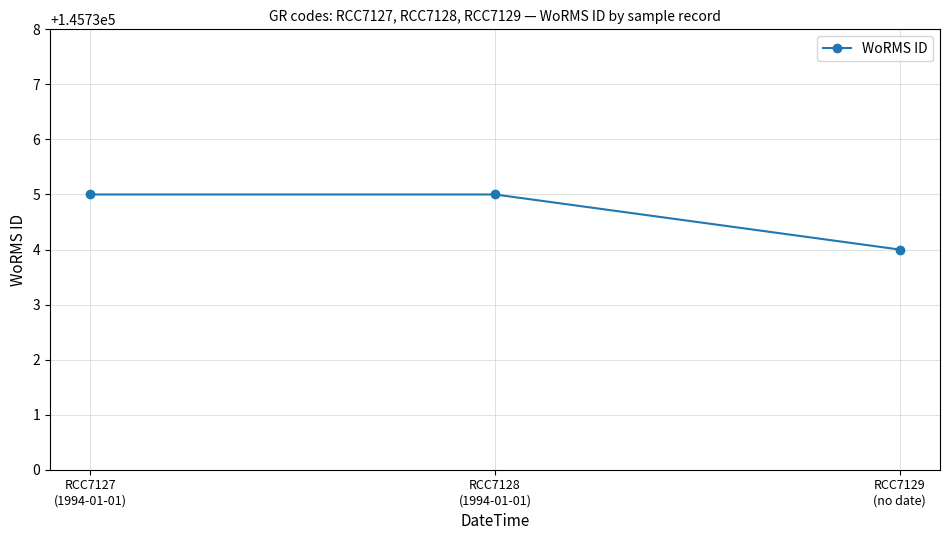

What is the change in value from RCC7128
(1994-01-01) to RCC7129
(no date)?

-1